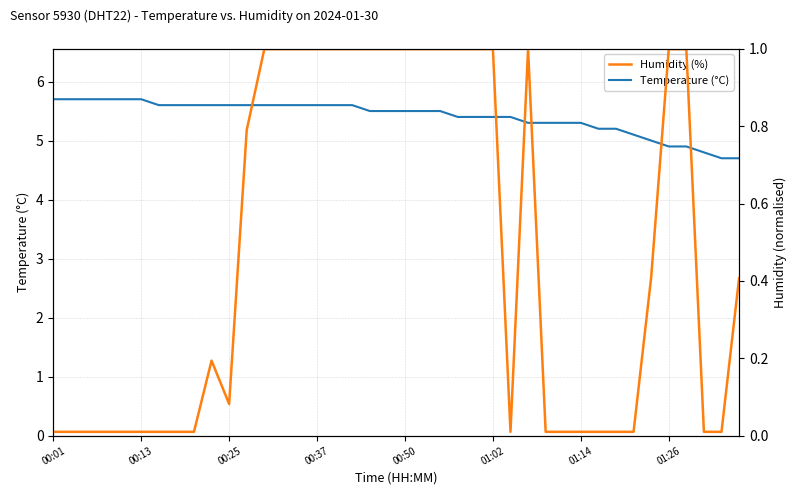

What is the difference between the maximum and minimum values in the Humidity (%) series?

1.0